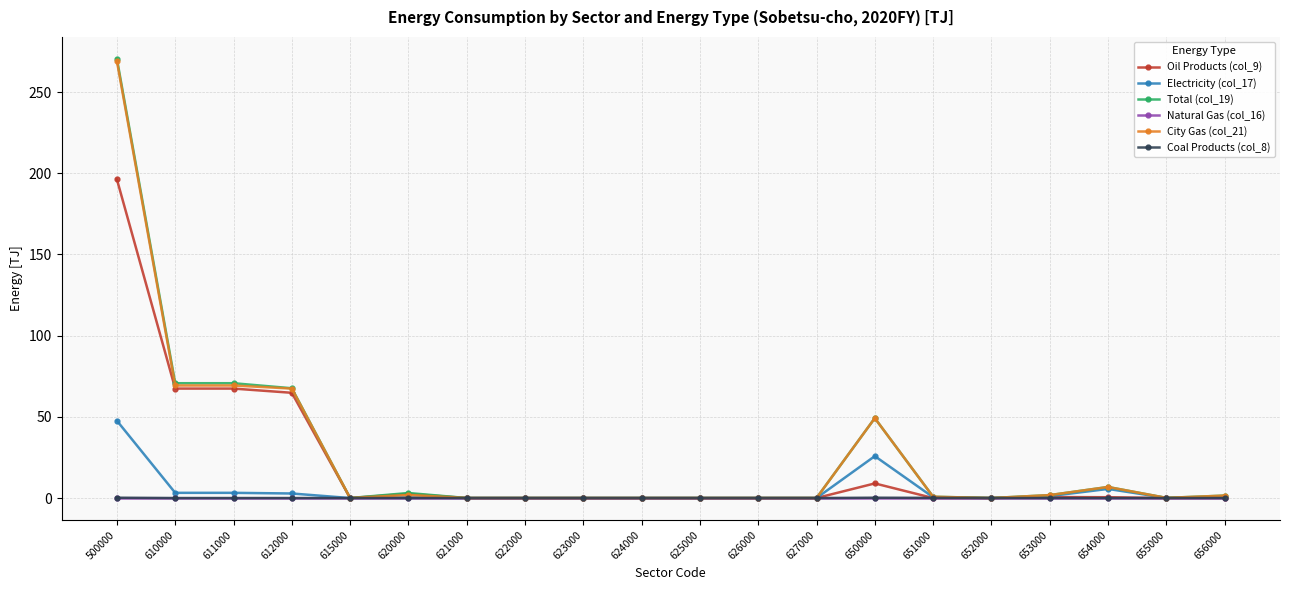

Which series has the largest range (max minus min)?

Total (col_19)